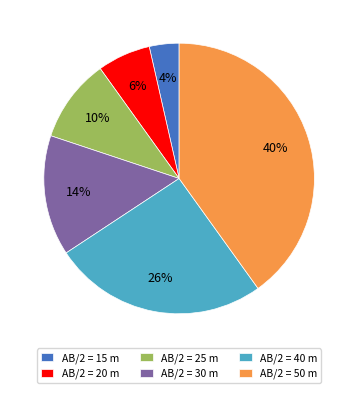

What percentage is the AB/2 = 25 m slice, to the nearest percent?

10%